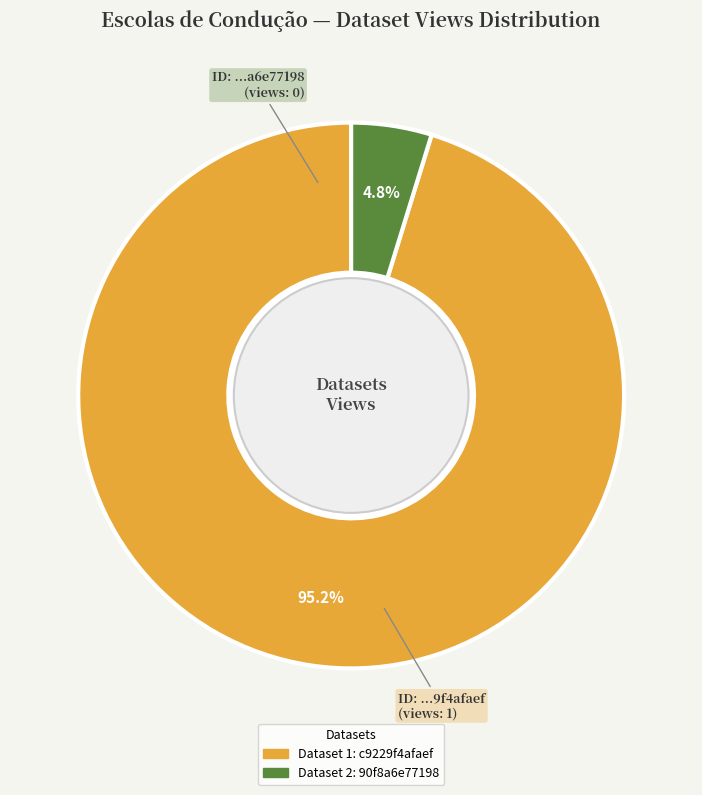

How many slices are in this pie chart?

2